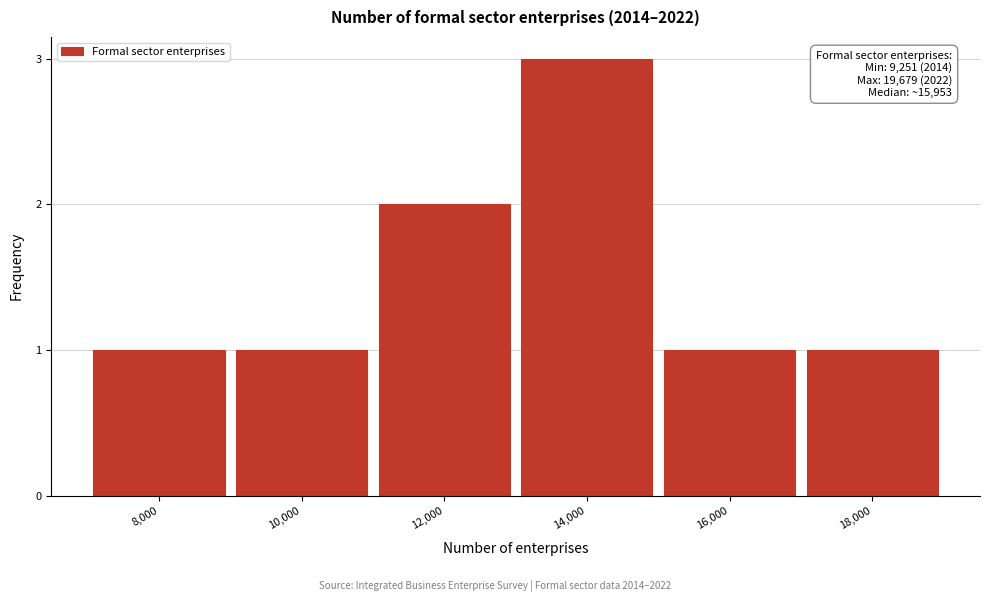

Reading right to left, list all the values displayed in this chart.

1	1	3	2	1	1